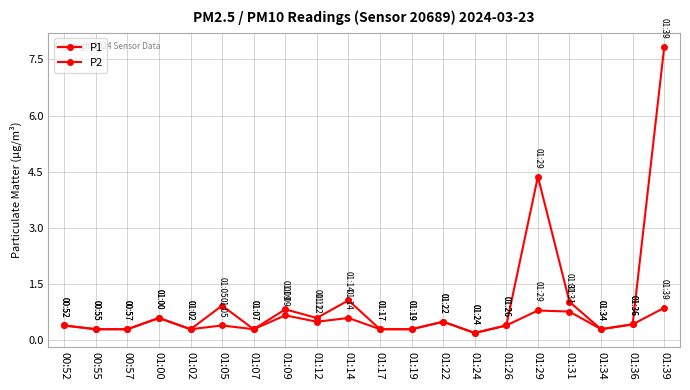

Which category has the lowest value in the P2 series?

01:24